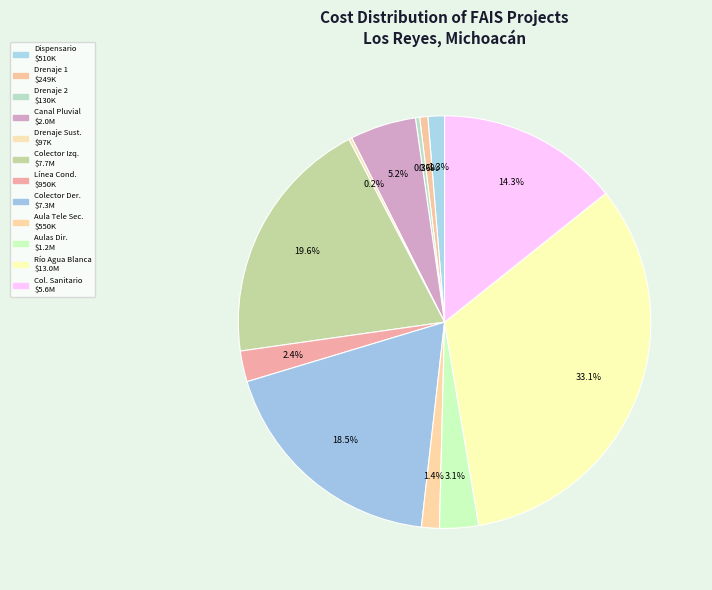

Is there a majority slice in this chart?

No